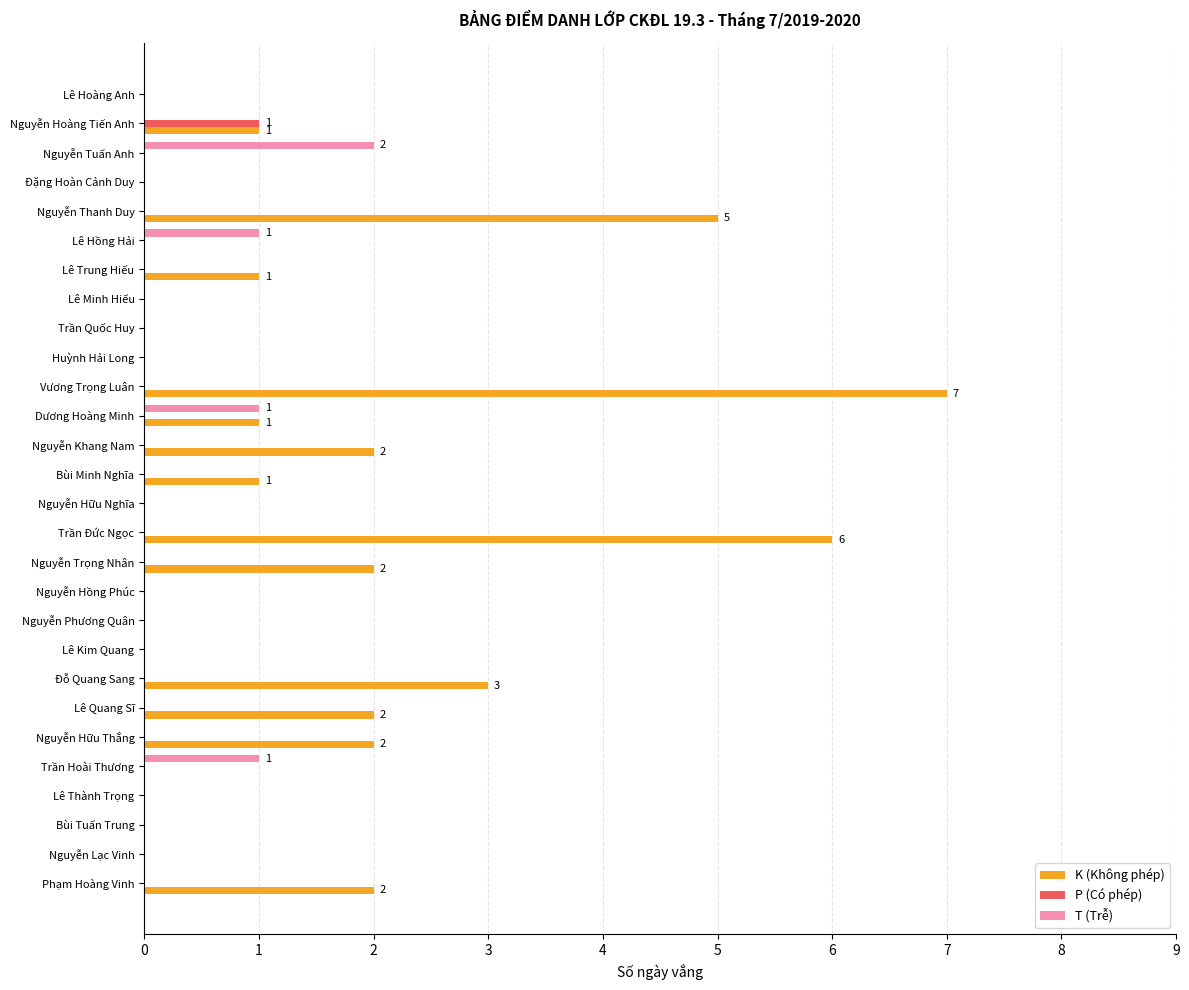

The value of K (Không phép) at Lê Quang Sĩ is 3. True or false?

False